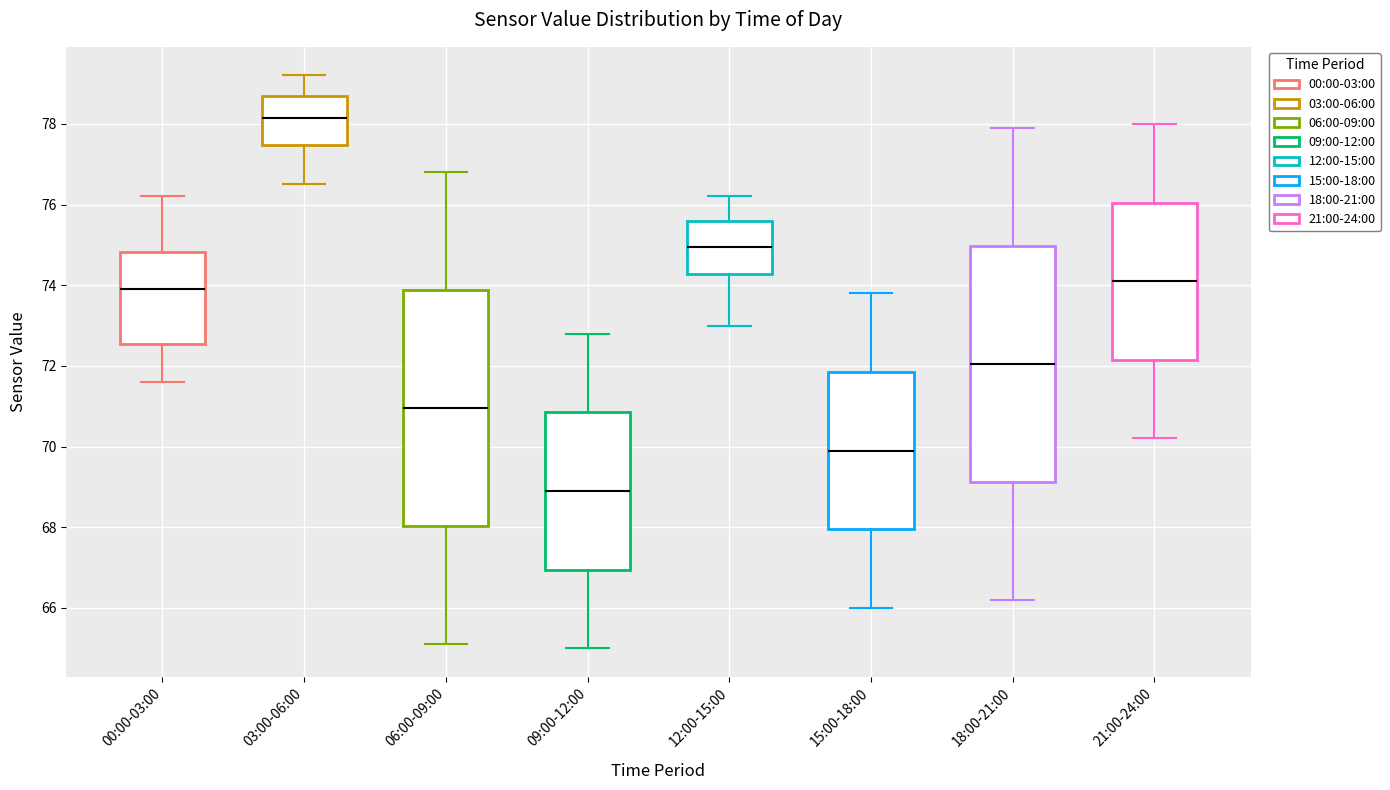

Reading left to right, transcribe this box plot: for each box, give where its median line is, the range the box spans, and where its two whiskers end, as read against the y-axis. The values are not printed on the chart, so give them approximately, as read against the axis.

00:00-03:00: median 74.0, box 72.6 to 74.8, whiskers 71.6 to 76.2
03:00-06:00: median 78.2, box 77.4 to 78.8, whiskers 76.6 to 79.2
06:00-09:00: median 71.0, box 68.0 to 73.8, whiskers 65.2 to 76.8
09:00-12:00: median 69.0, box 67.0 to 70.8, whiskers 65.0 to 72.8
12:00-15:00: median 75.0, box 74.2 to 75.6, whiskers 73.0 to 76.2
15:00-18:00: median 70.0, box 68.0 to 71.8, whiskers 66.0 to 73.8
18:00-21:00: median 72.0, box 69.2 to 75.0, whiskers 66.2 to 78.0
21:00-24:00: median 74.2, box 72.2 to 76.0, whiskers 70.2 to 78.0